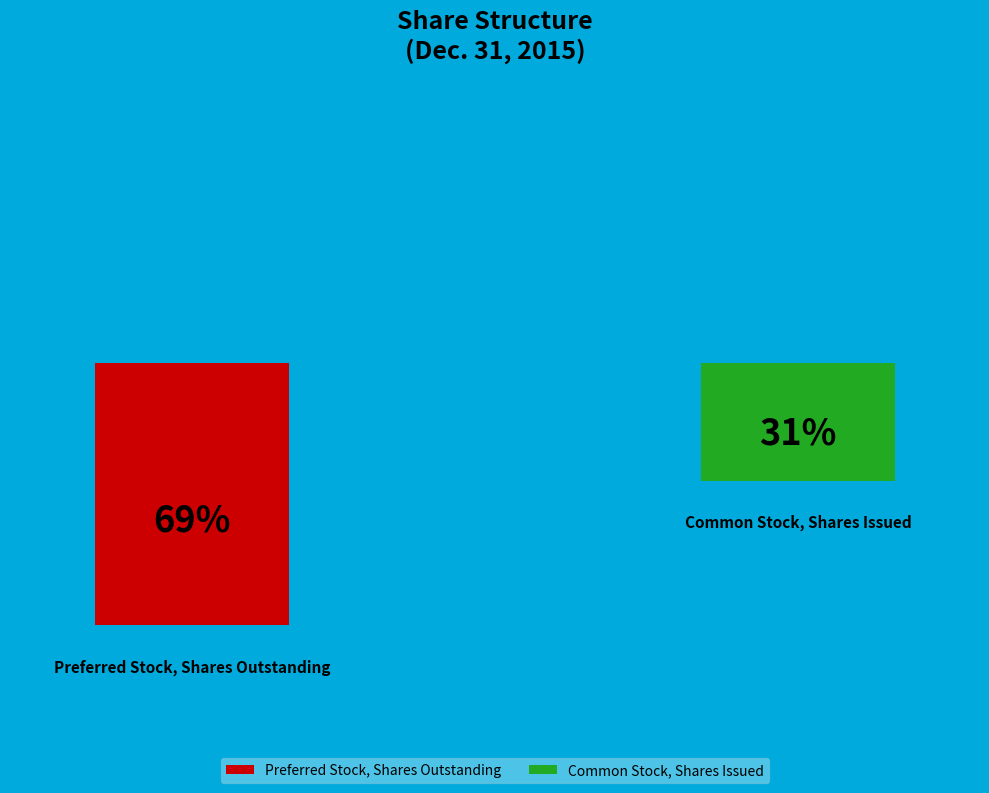

To the nearest percent, what is the difference between the Common Stock, Shares Issued and Preferred Stock, Shares Outstanding slice percentages?

38%